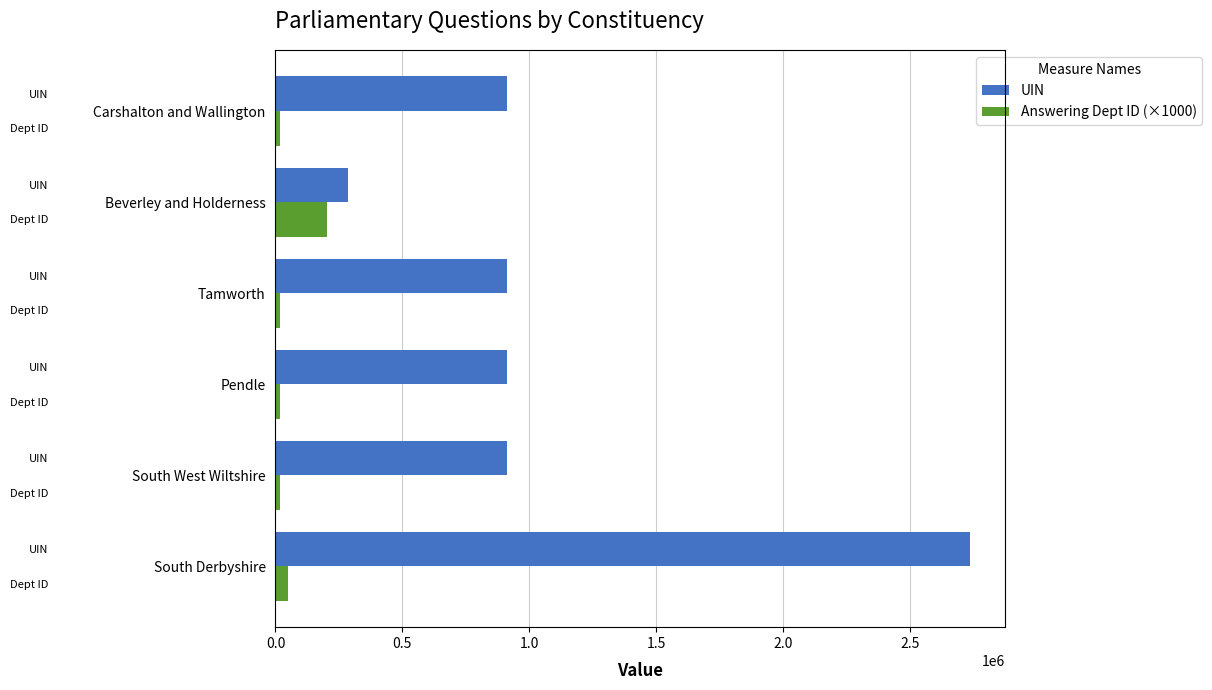

Reading left to right, what are all the values shown in this chart?

UIN: 2736770	912257	912260	912263	286240	912241
Answering Dept ID (×1000): 48000	16000	16000	16000	202000	16000